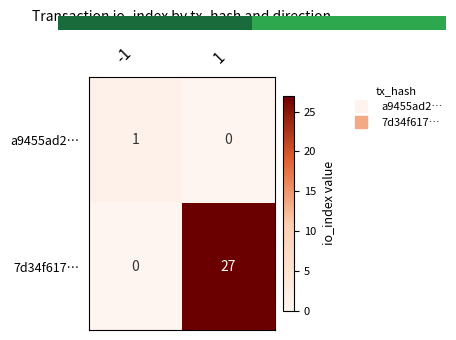

Reading right to left, what are all the values shown in this chart?

a9455ad2…: 1=0	-1=1
7d34f617…: 1=27	-1=0